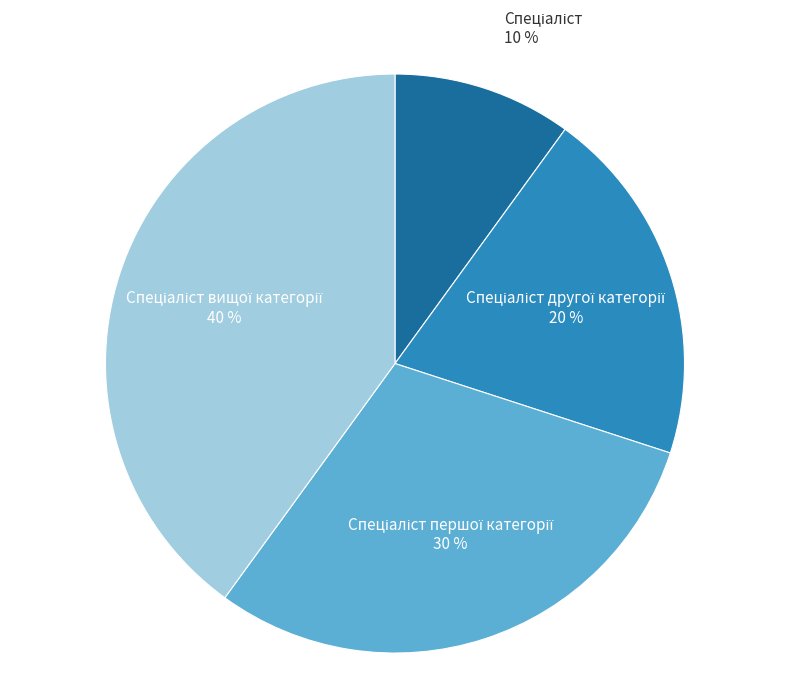

To the nearest percent, what is the average slice percentage?

25%